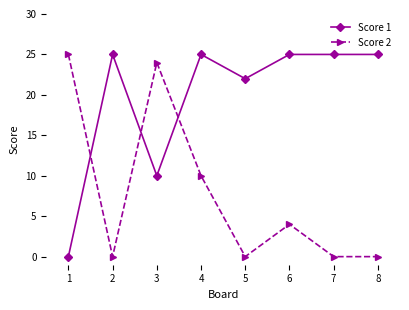

Count the number of data series in this chart.

2